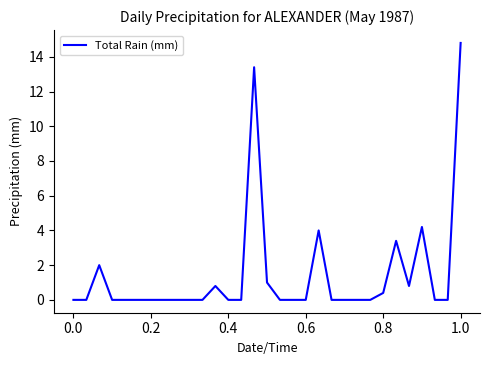

How many lines are shown in the chart?

1